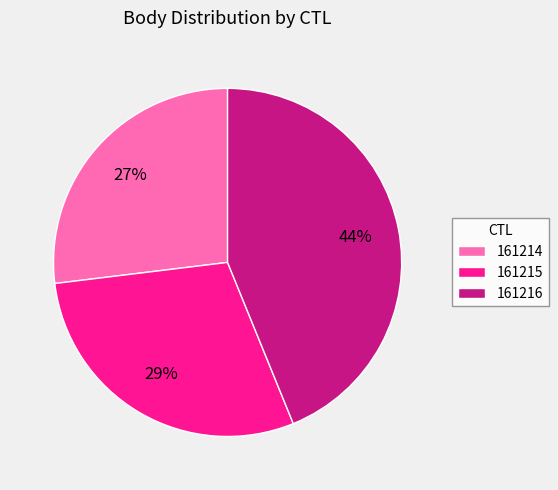

To the nearest percent, what is the average slice percentage?

33%